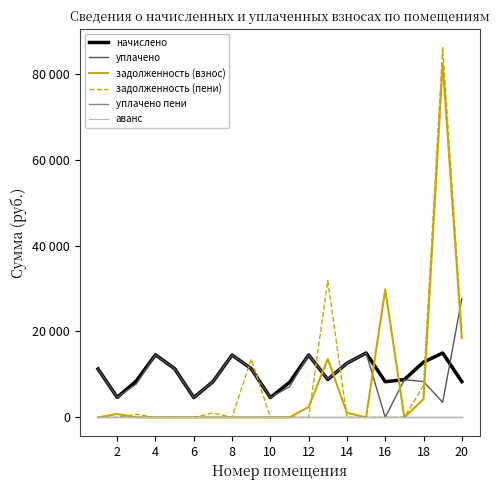

True or false: аванс has more than 2 points higher than both neighbors.

False